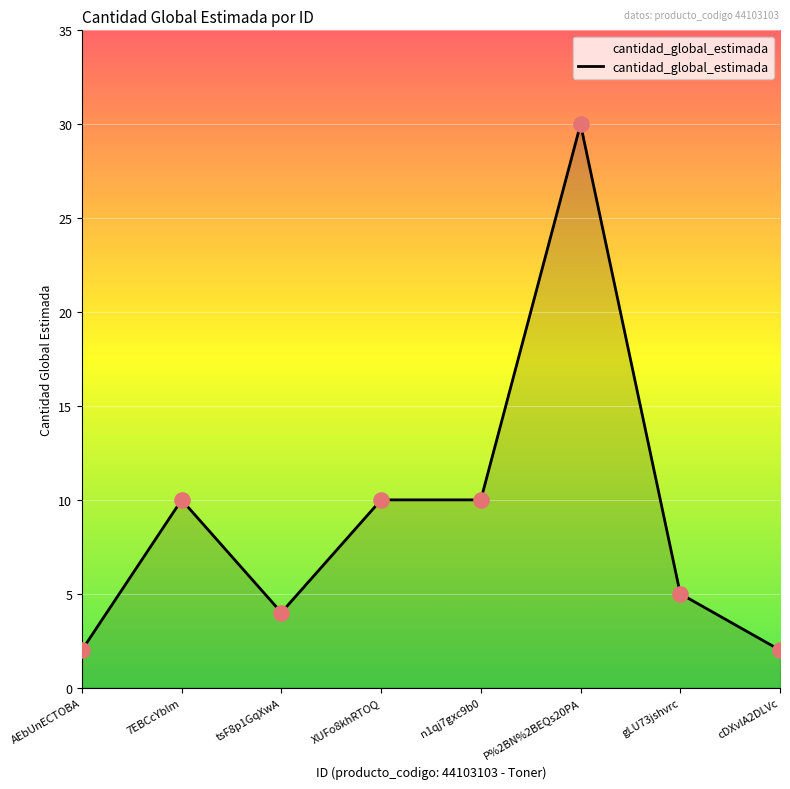

What is the change in value from AEbUnECTOBA to P%2BN%2BEQs20PA?

+28